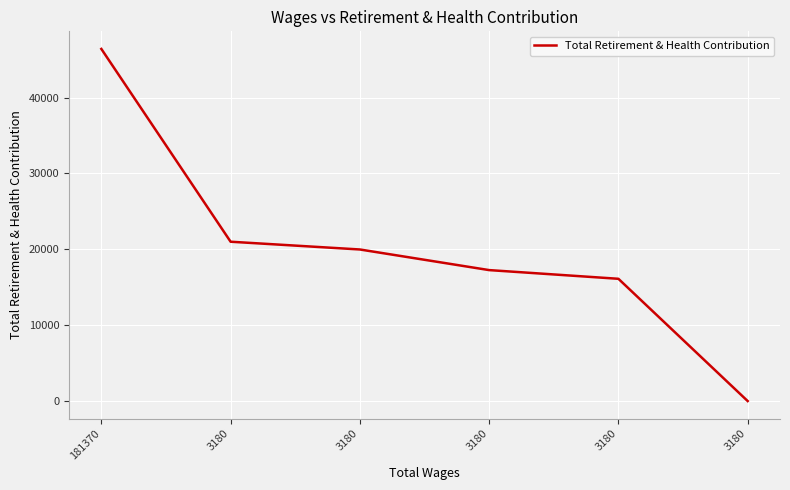

How many series are shown in this chart?

1